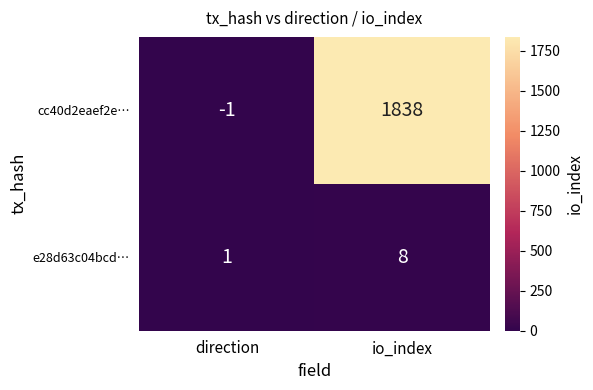

Reading left to right, what are all the values shown in this chart?

cc40d2eaef2e…: -1	1838
e28d63c04bcd…: 1	8